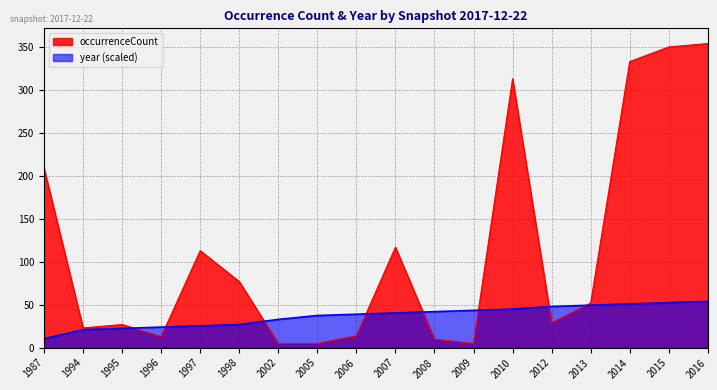

Rank the series at 2007 from lowest to highest value.

year (scaled), occurrenceCount